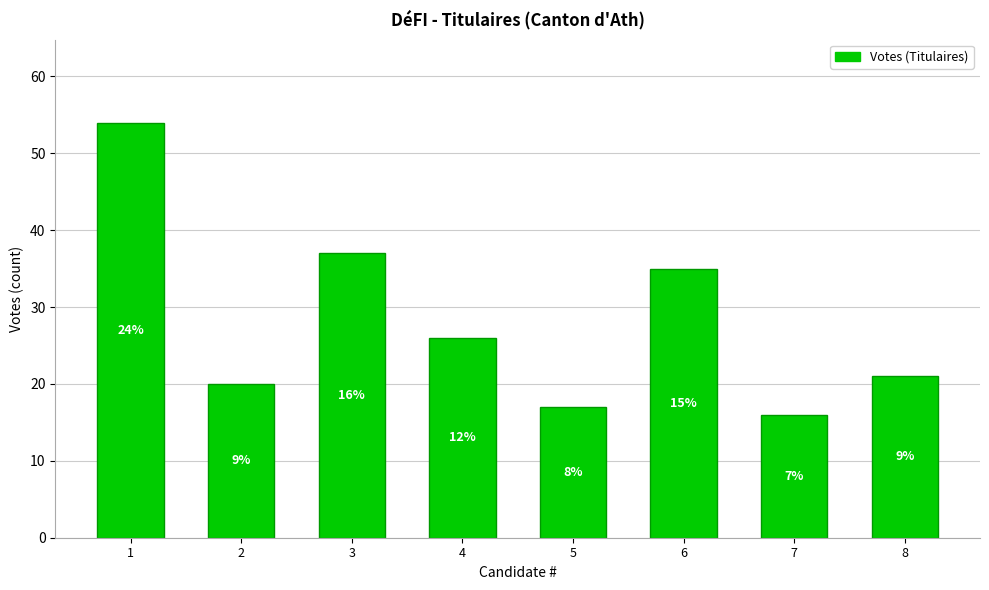

List the labels in order of value, largest first.

1, 3, 6, 4, 8, 2, 5, 7